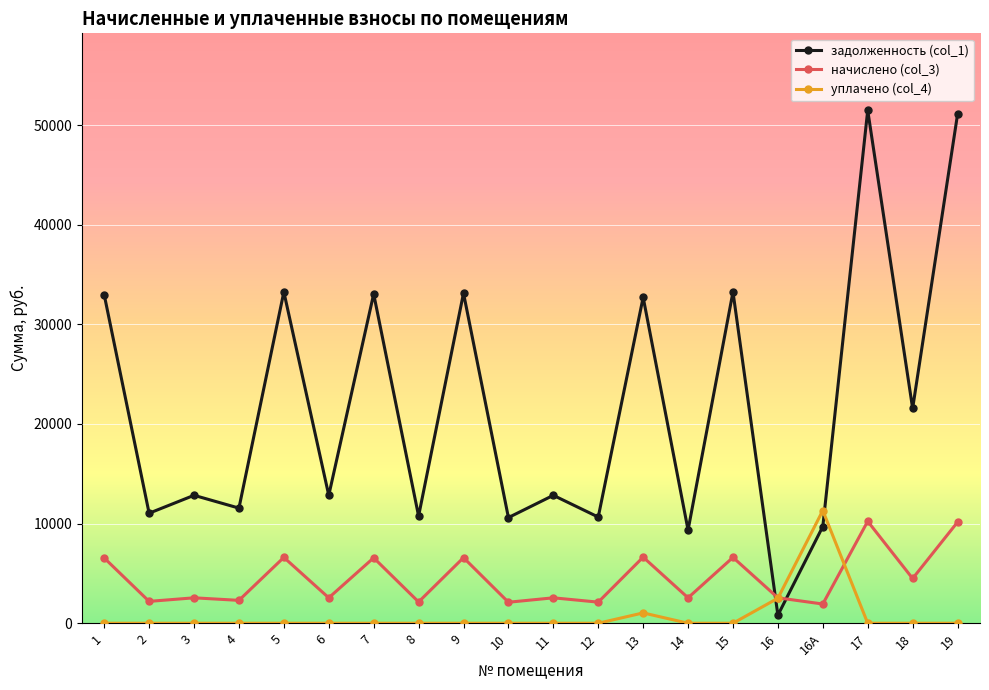

What is the label of the 9th point from the left?

9